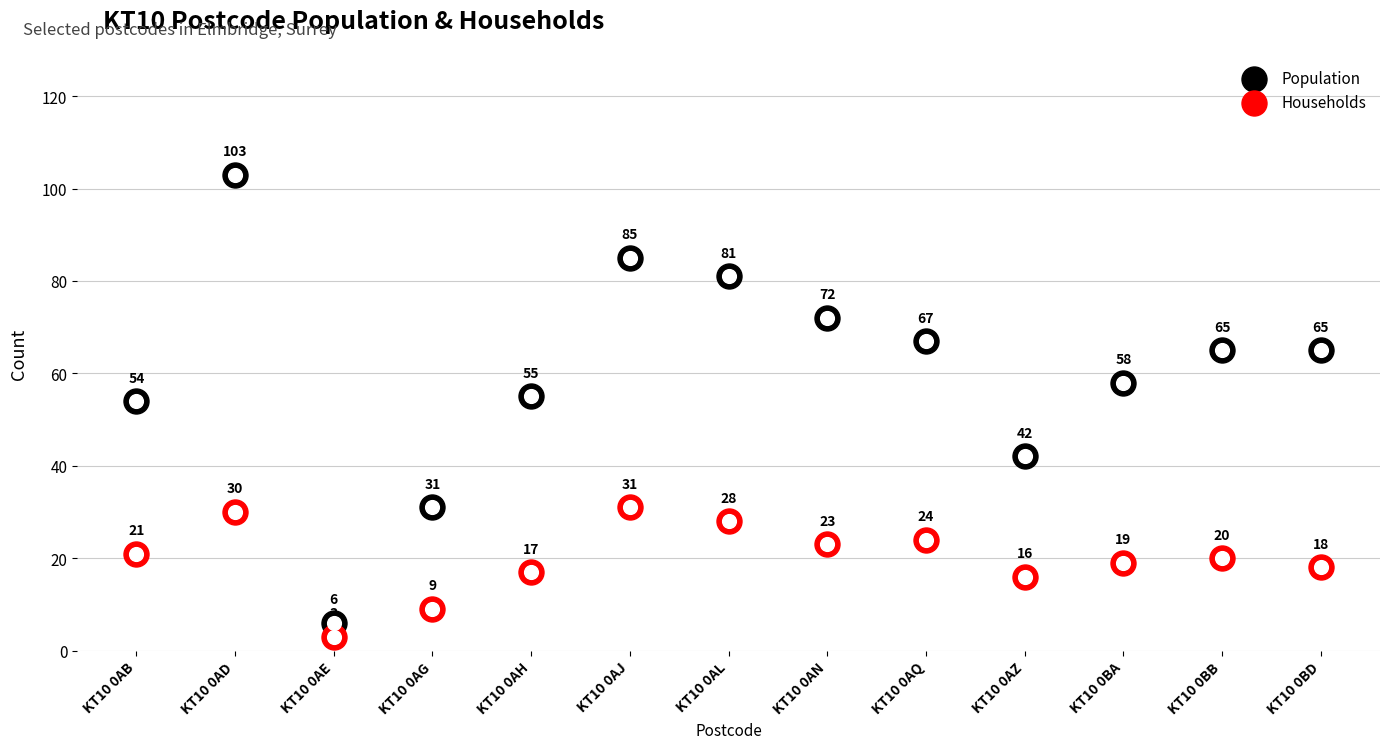

Is the value of Population at KT10 0AE greater than the value of Households at KT10 0BD?

No